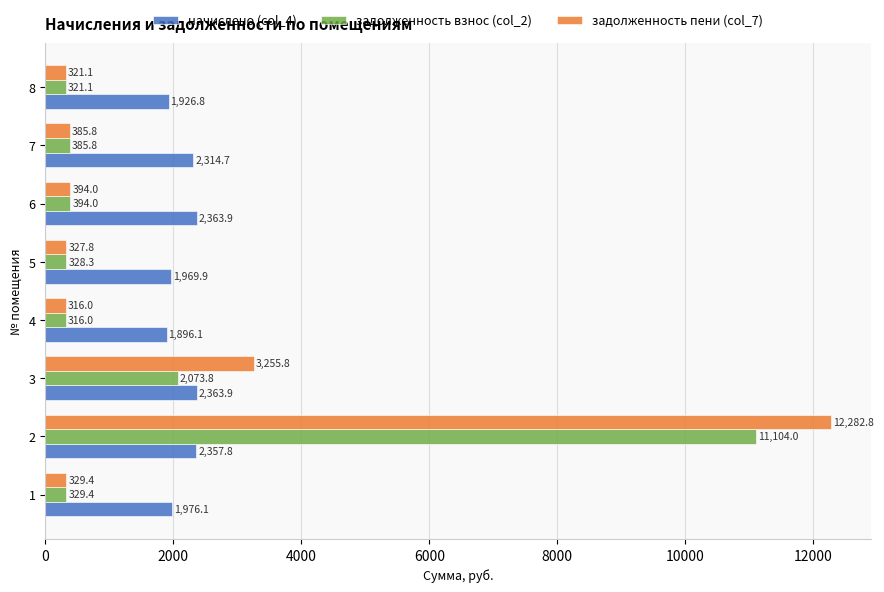

What is the sum of all задолженность пени (col_7) values?

17612.7